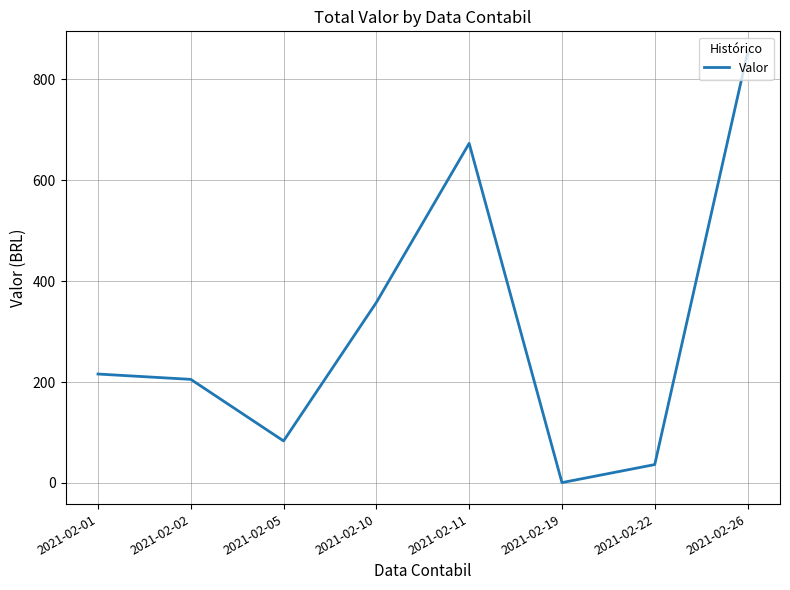

Where is the data nearest to the value 426?

2021-02-10